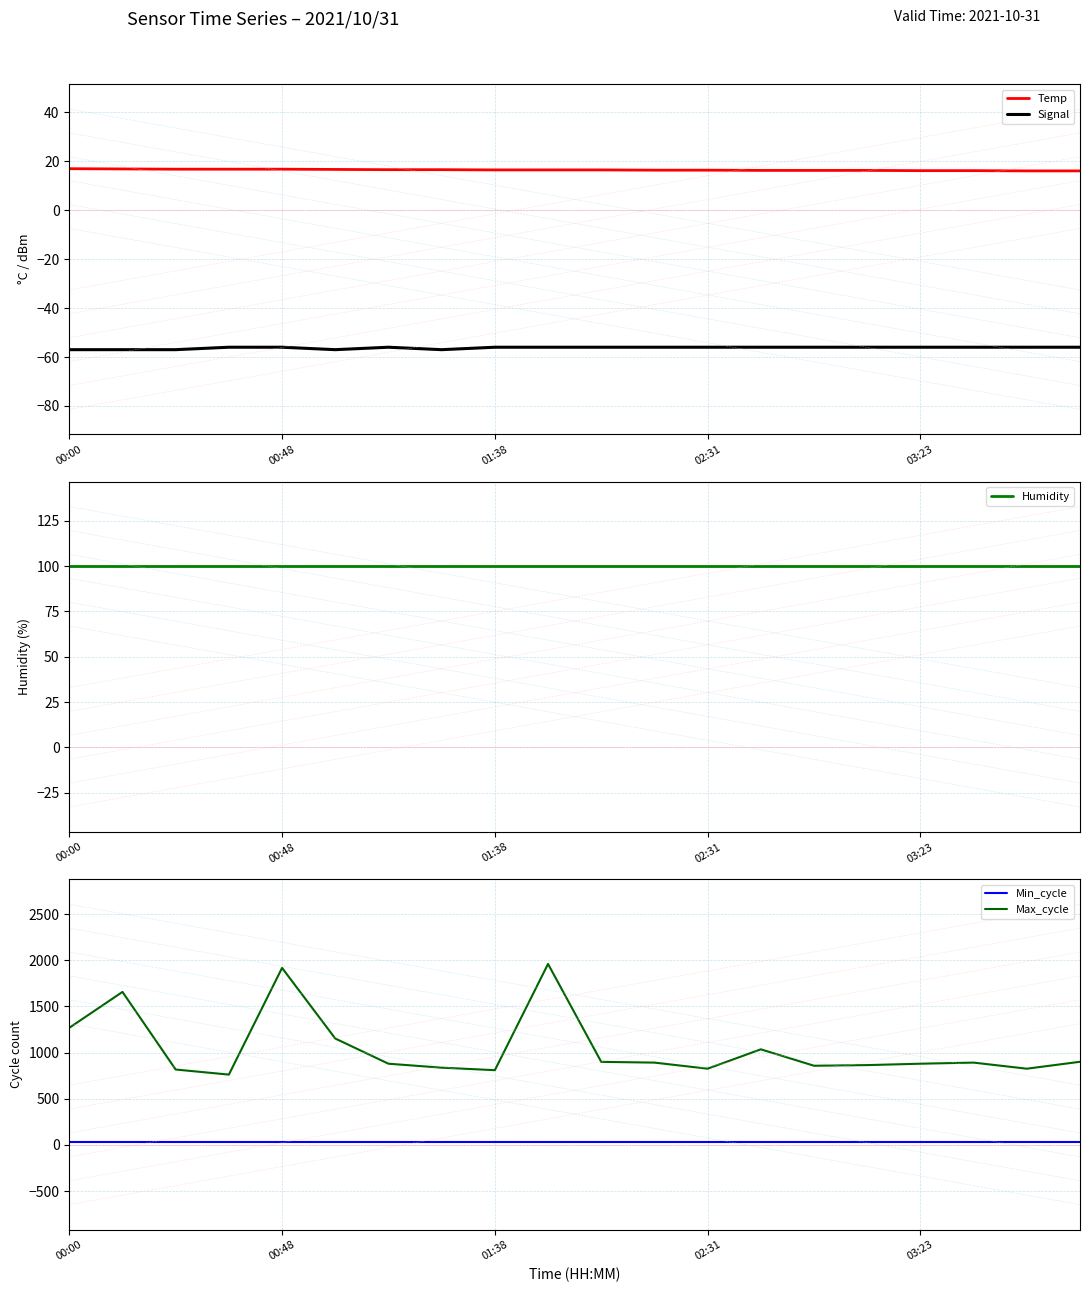

True or false: Max_cycle and Humidity cross at least once.

False